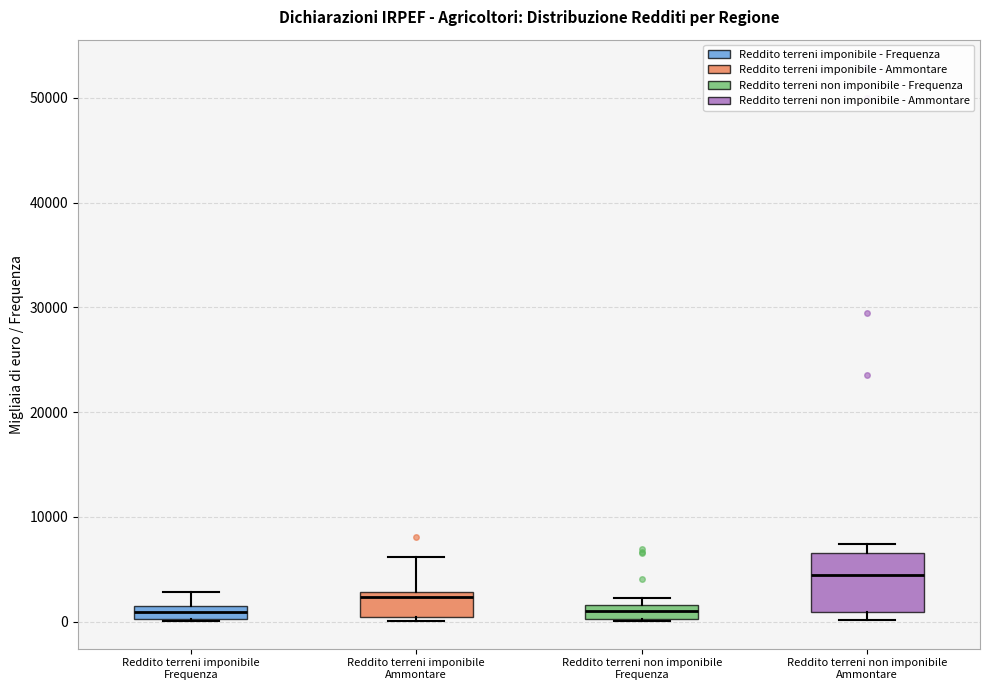

Where does the upper whisker of the box for Reddito terreni imponibile Ammontare end on the y-axis? The values are not printed on the chart, so give them approximately, as read against the axis.

6000